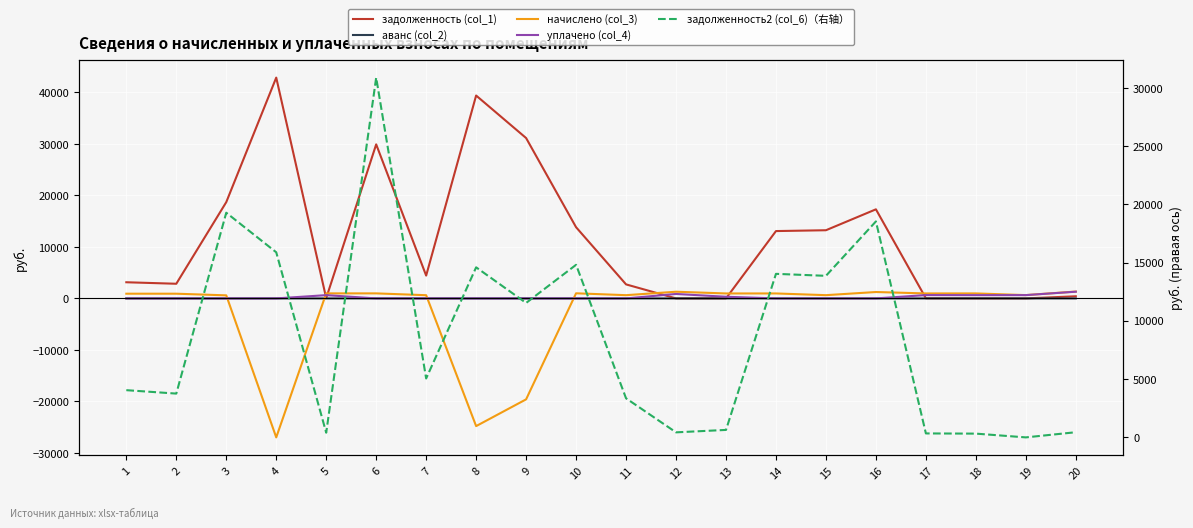

Which series ends up on top after the final intersection of начислено (col_3) and уплачено (col_4)?

начислено (col_3)